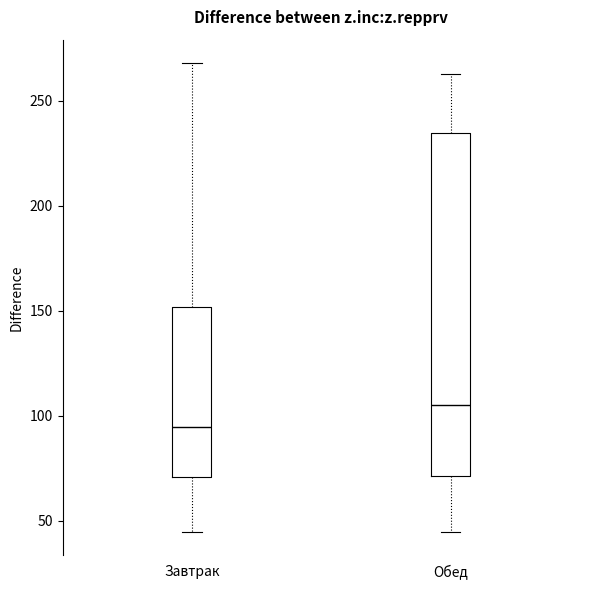

Reading left to right, read every box against the y-axis: the position of its median line, the range the box covers, and the ends of its whiskers. The values are not printed on the chart, so give them approximately, as read against the axis.

Завтрак: median 95, box 70 to 150, whiskers 45 to 270
Обед: median 105, box 70 to 235, whiskers 45 to 265